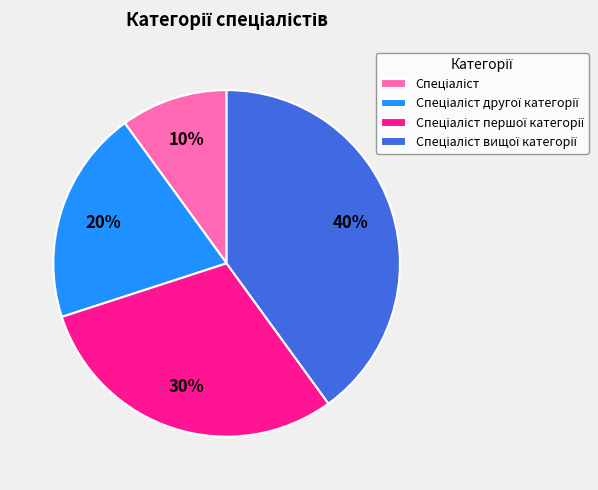

To the nearest percent, what is the difference between the largest and smallest slice percentages?

30%